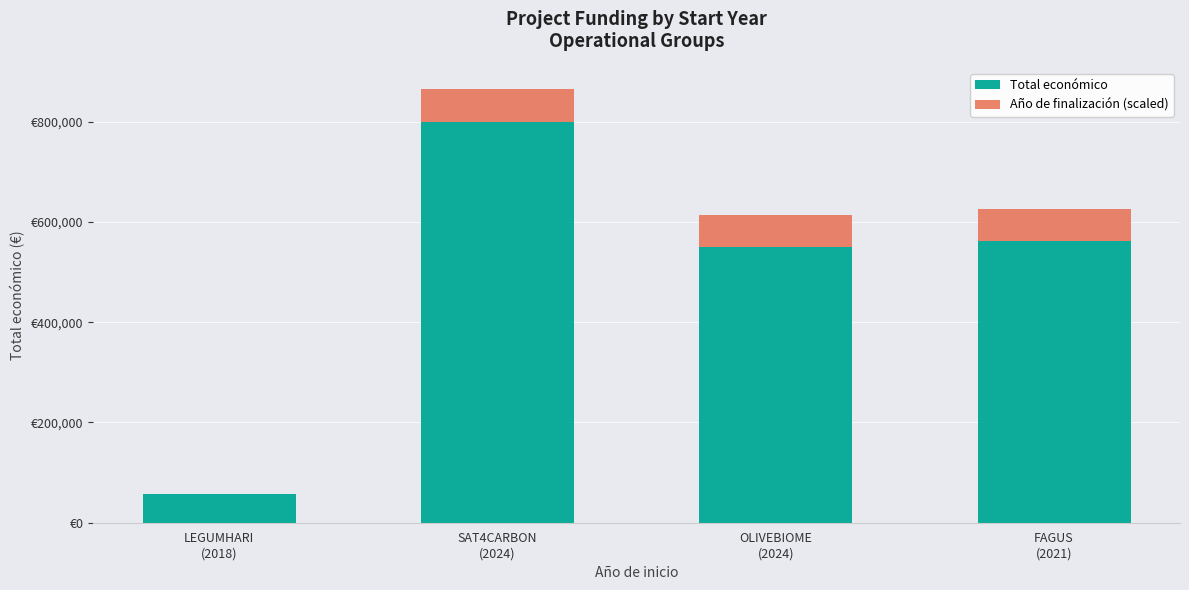

At how many categories does at least one series exceed 789079?

1